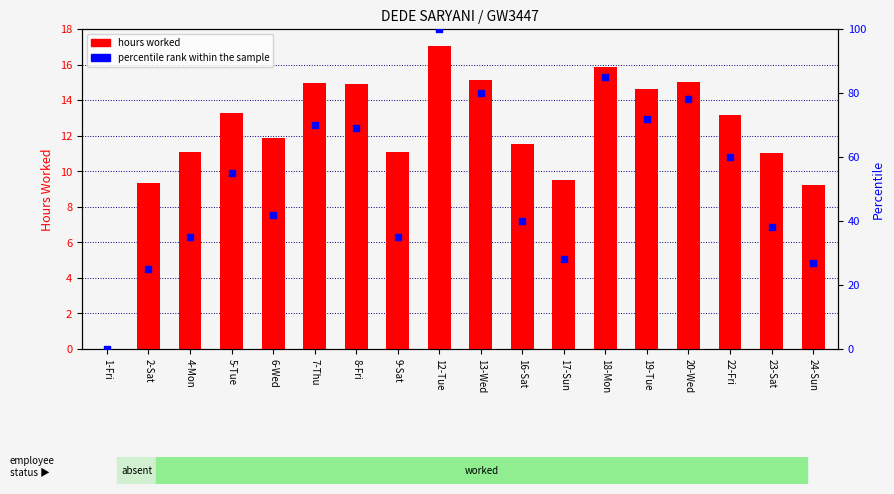

What are all the series names shown in the legend?

hours worked, percentile rank within the sample